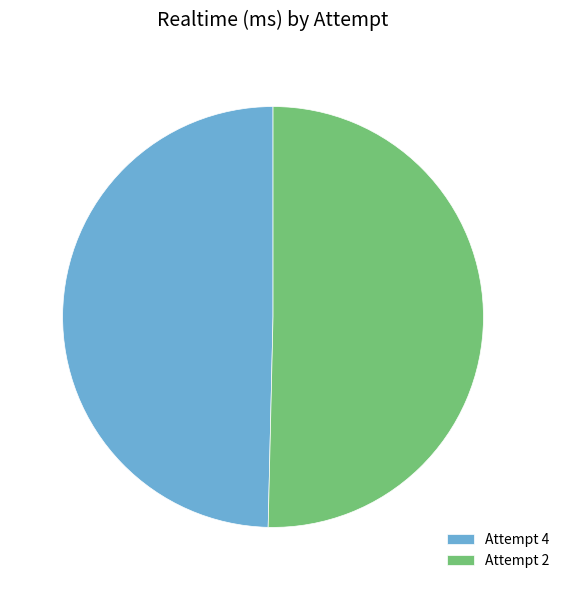

Which slice is the largest?

Attempt 2